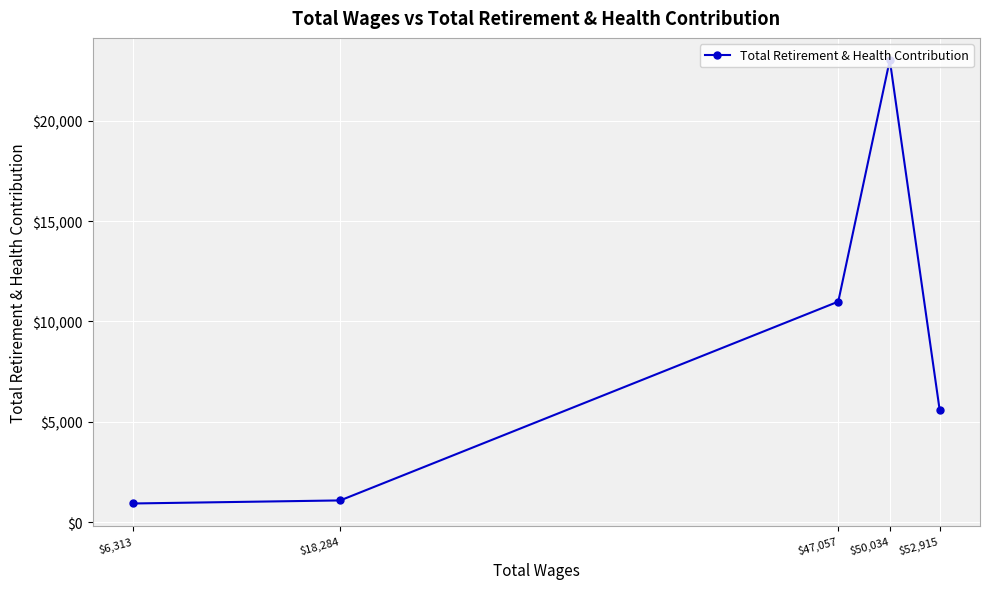

What is the smallest value displayed?

935